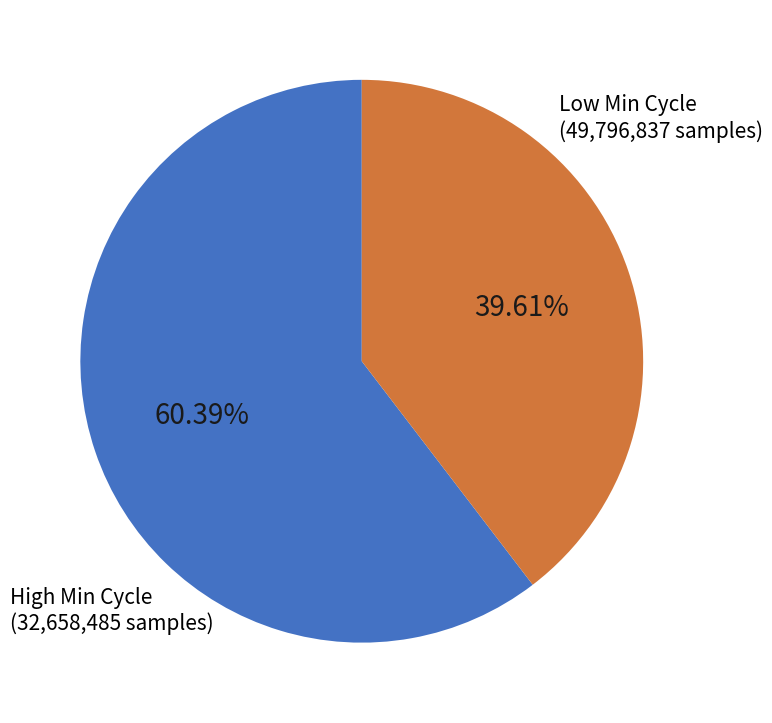

Is there a majority slice in this chart?

Yes